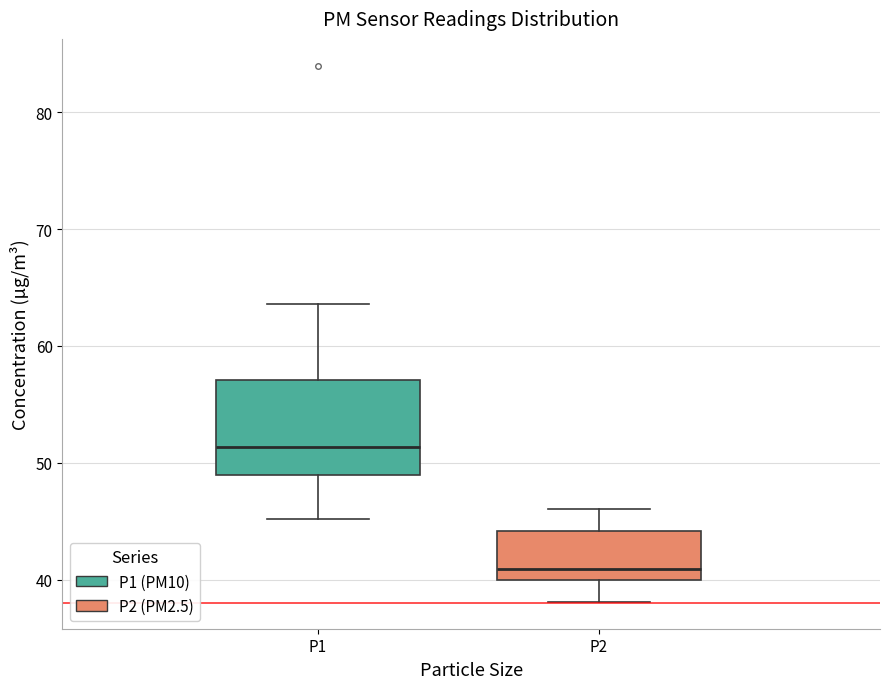

Reading left to right, transcribe this box plot: for each box, give where its median line is, the range the box spans, and where its two whiskers end, as read against the y-axis. The values are not printed on the chart, so give them approximately, as read against the axis.

P1: median 51, box 49 to 57, whiskers 45 to 64
P2: median 41, box 40 to 44, whiskers 38 to 46